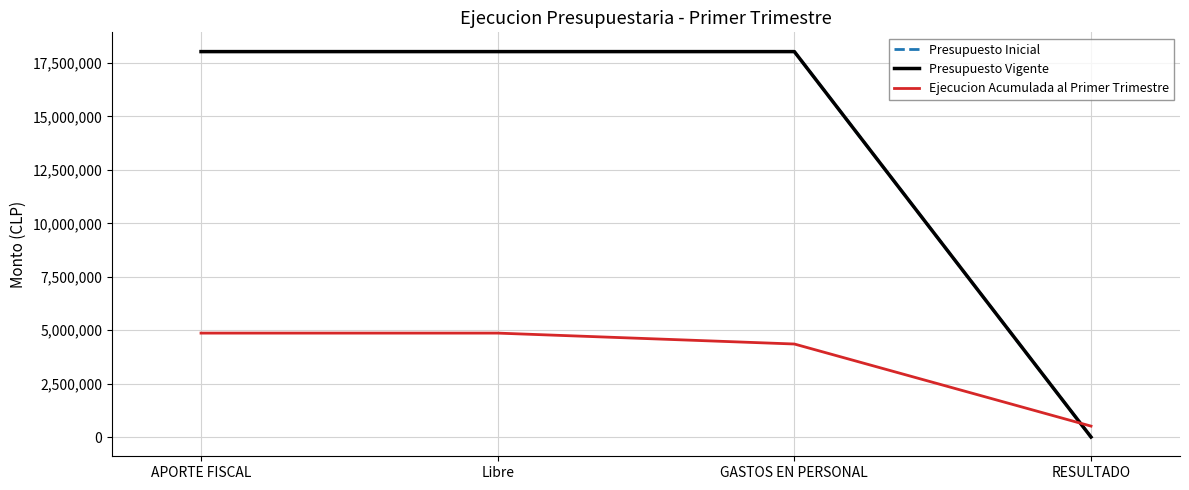

Does the chart display data point markers on the line(s)?

No